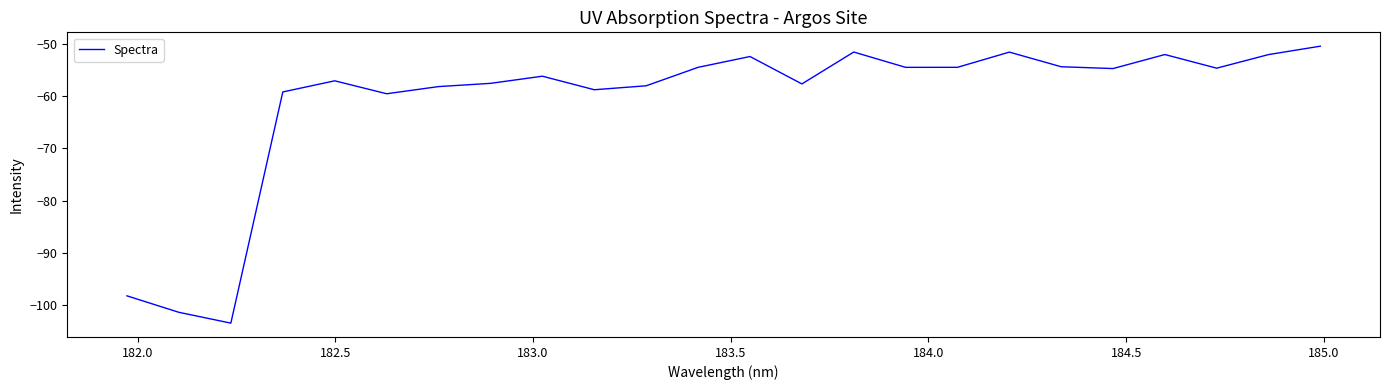

Does the chart display data point markers on the line(s)?

No